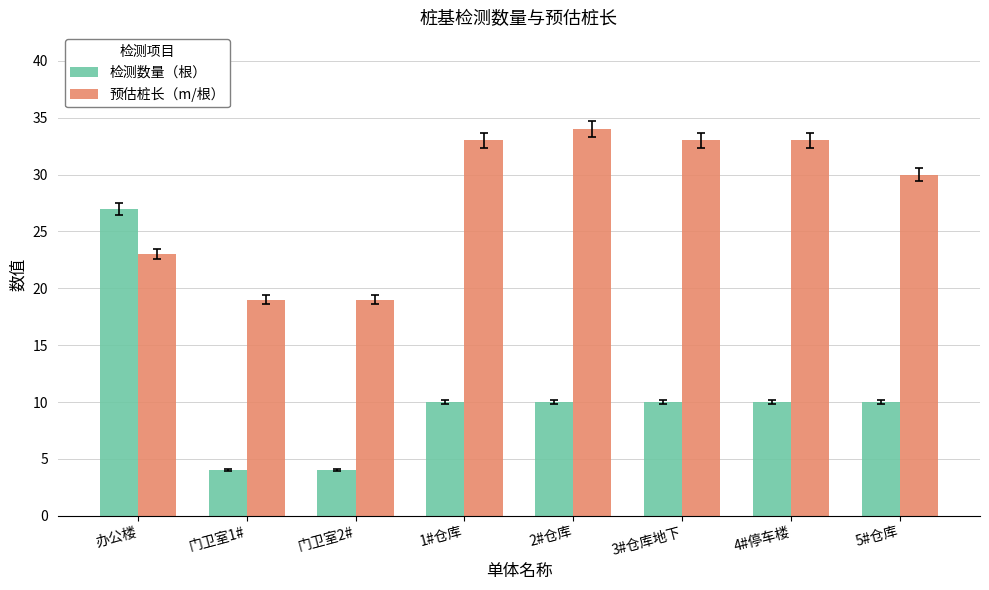

What is the sum of all 检测数量（根） values?

85